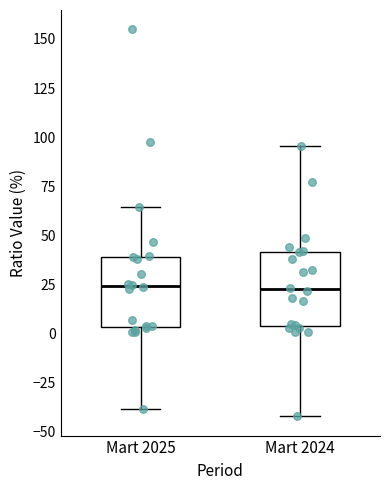

Where does the upper whisker of the box for Mart 2025 end on the y-axis? The values are not printed on the chart, so give them approximately, as read against the axis.

65